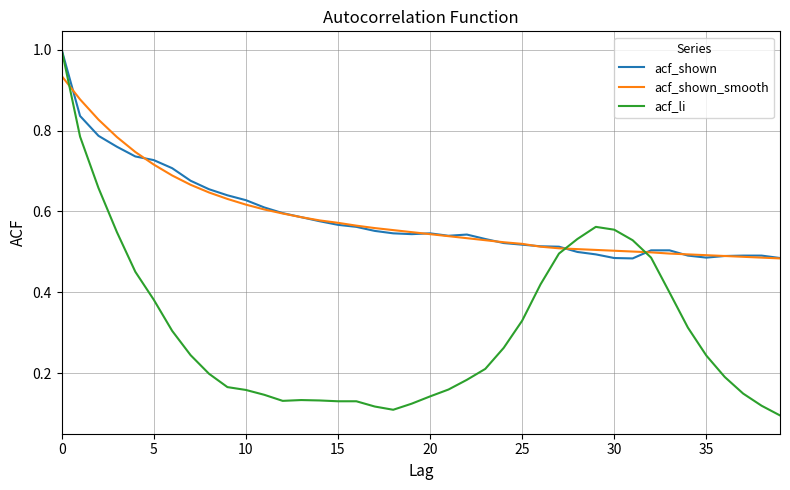

Which series has the largest range (max minus min)?

acf_li